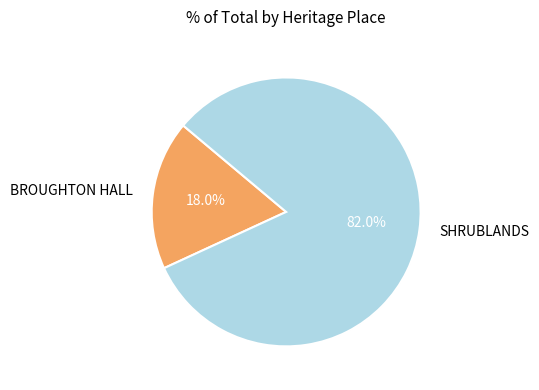

Which category has the biggest portion of the pie?

SHRUBLANDS